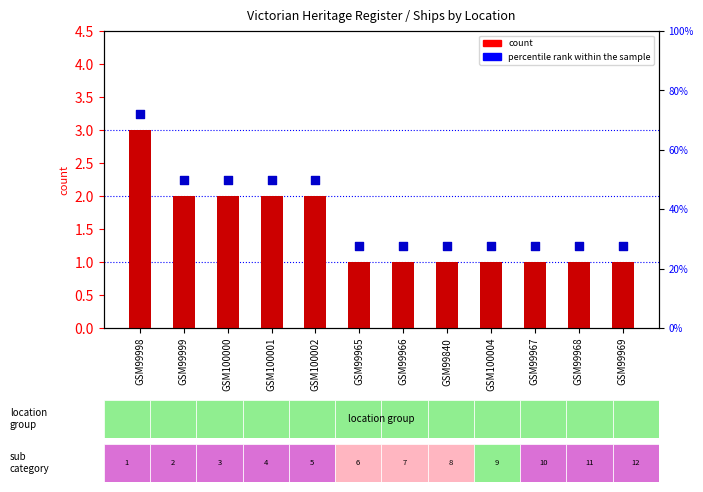

At how many categories does at least one series exceed 3?

1